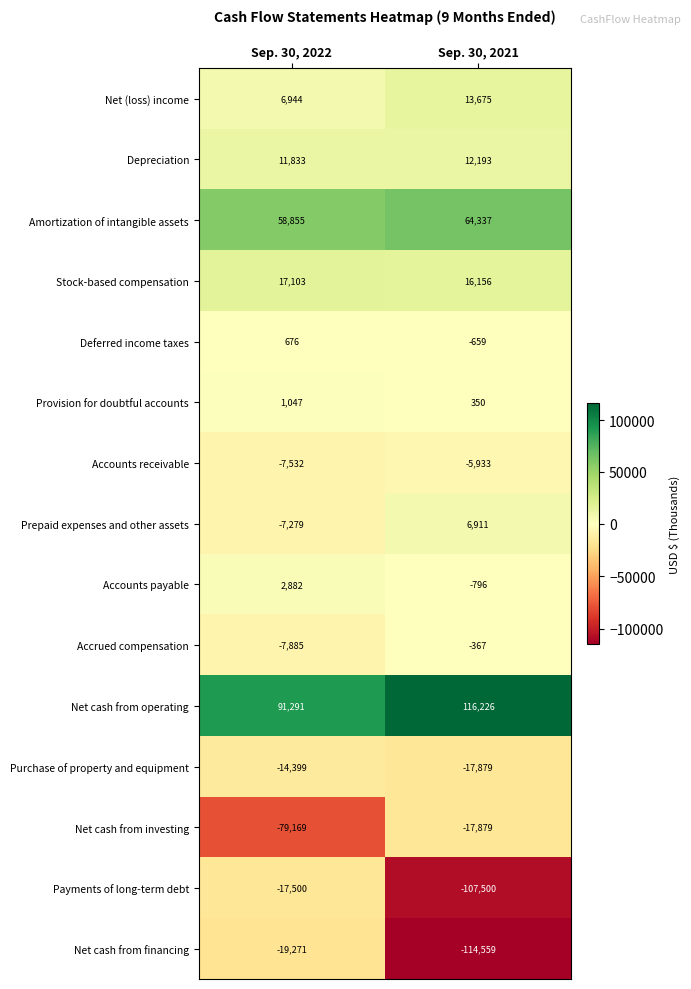

Rank the categories by Net cash from financing value from lowest to highest.

Sep. 30, 2021, Sep. 30, 2022